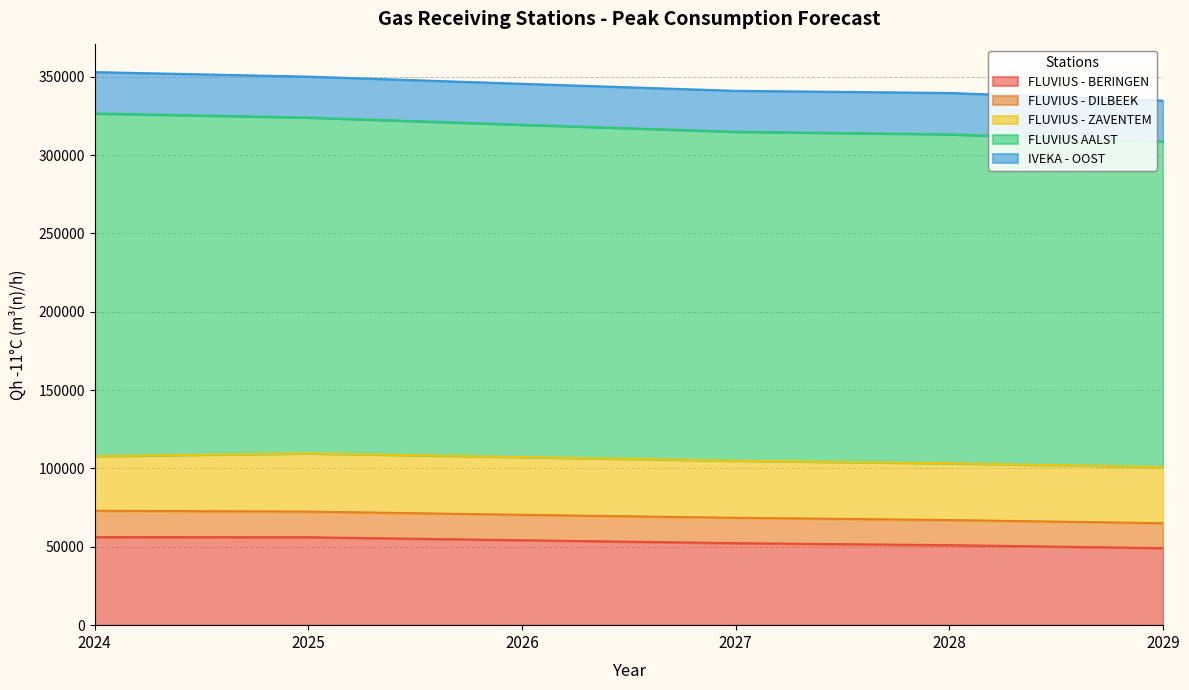

True or false: FLUVIUS - DILBEEK and IVEKA - OOST cross at least once.

False